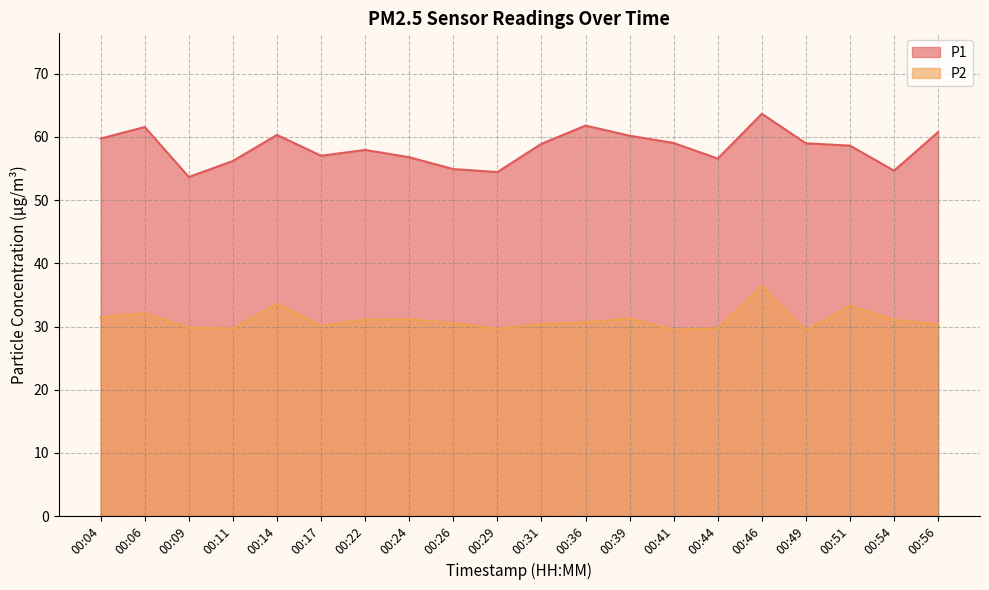

What is the difference between the maximum and minimum values in the P1 series?

10.0